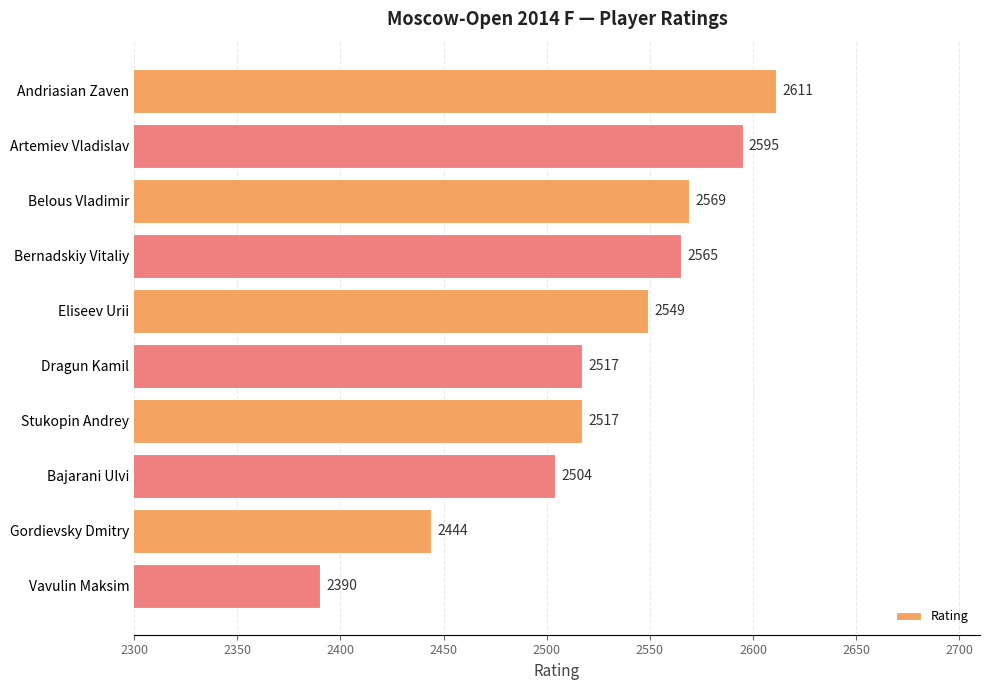

How many data points does each series have?

10